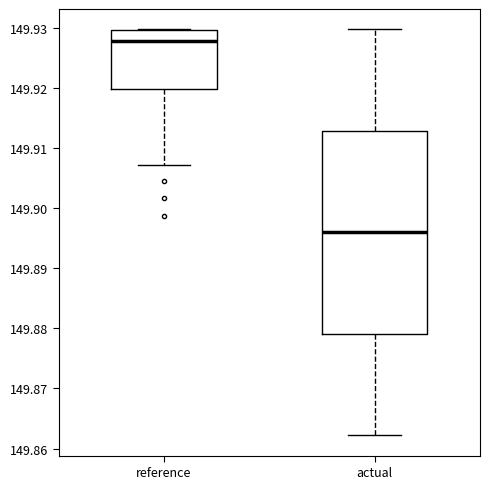

Reading left to right, read every box against the y-axis: the position of its median line, the range the box covers, and the ends of its whiskers. The values are not printed on the chart, so give them approximately, as read against the axis.

reference: median 149.928, box 149.920 to 149.930, whiskers 149.907 to 149.930
actual: median 149.896, box 149.879 to 149.913, whiskers 149.862 to 149.930